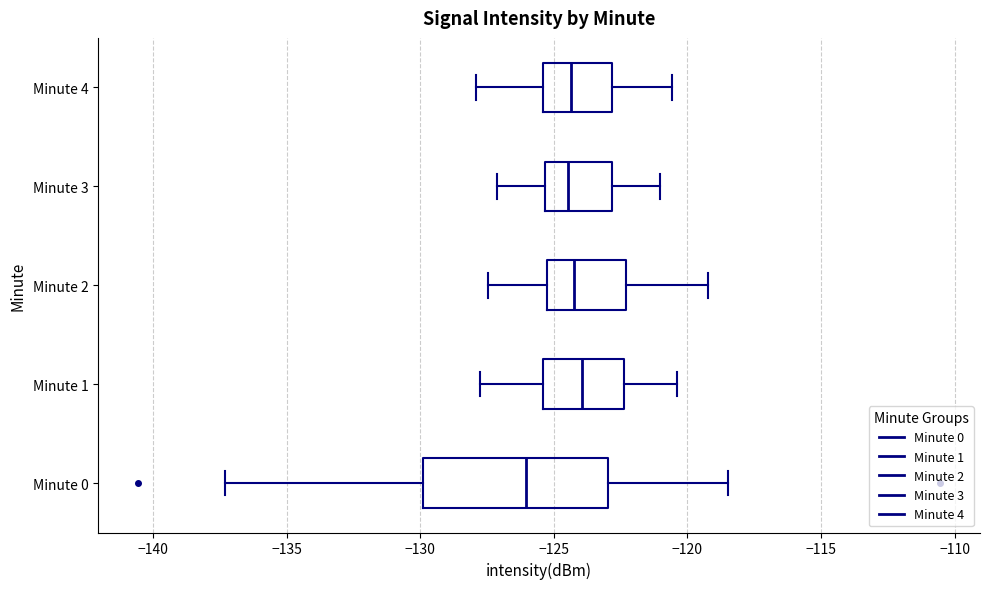

Reading bottom to top, read every box against the x-axis: the position of its median line, the range the box covers, and the ends of its whiskers. The values are not printed on the chart, so give them approximately, as read against the axis.

Minute 0: median -126.0, box -130.0 to -123.0, whiskers -137.5 to -118.5
Minute 1: median -124.0, box -125.5 to -122.5, whiskers -128.0 to -120.5
Minute 2: median -124.0, box -125.0 to -122.5, whiskers -127.5 to -119.0
Minute 3: median -124.5, box -125.5 to -123.0, whiskers -127.0 to -121.0
Minute 4: median -124.5, box -125.5 to -123.0, whiskers -128.0 to -120.5